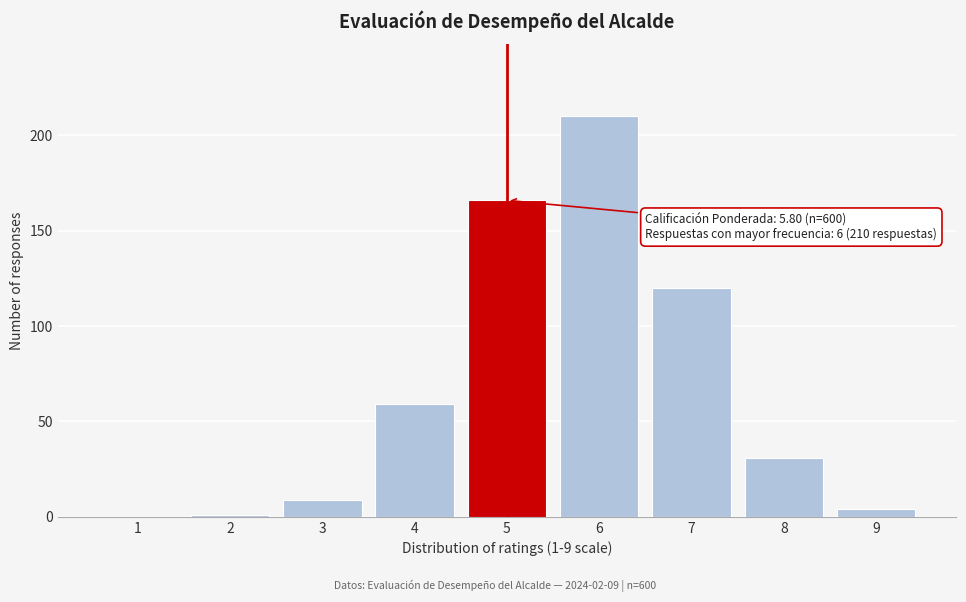

Reading left to right, what are all the values shown in this chart?

1=0	2=1	3=9	4=59	5=166	6=210	7=120	8=31	9=4